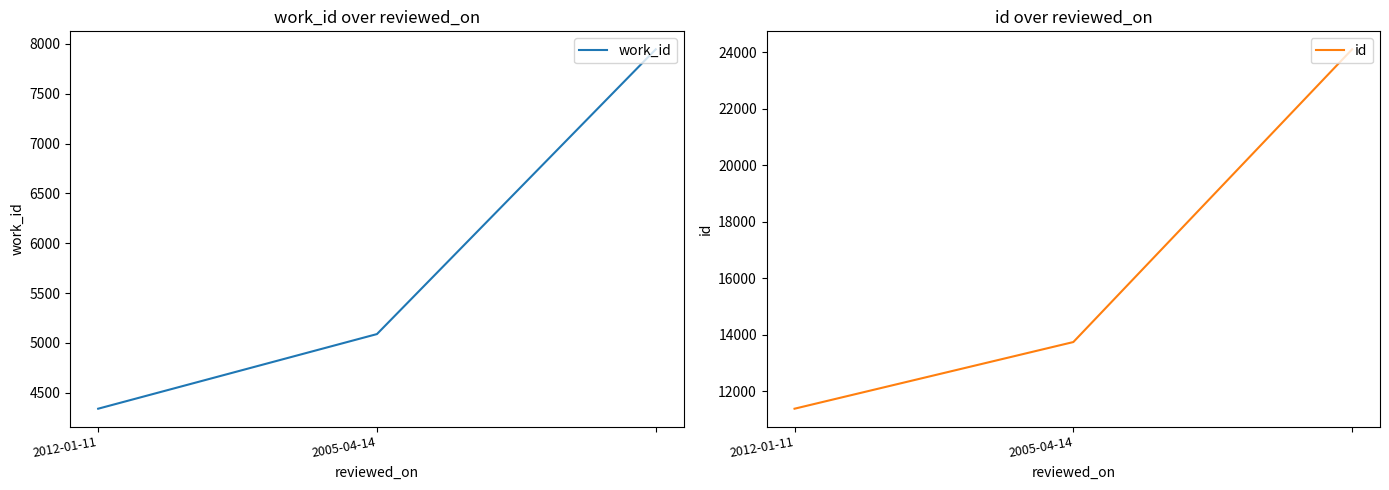

What value does the id series have at 2005-04-14, to the nearest 100?

13700